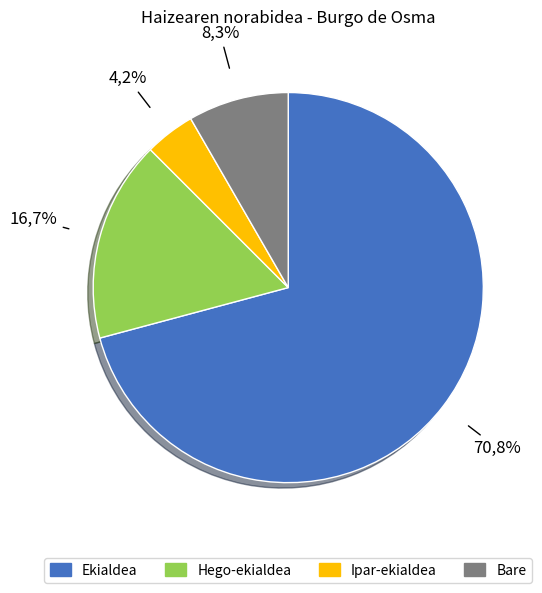

Combined, what portion of the pie is Bare and Ipar-ekialdea?

12.5%